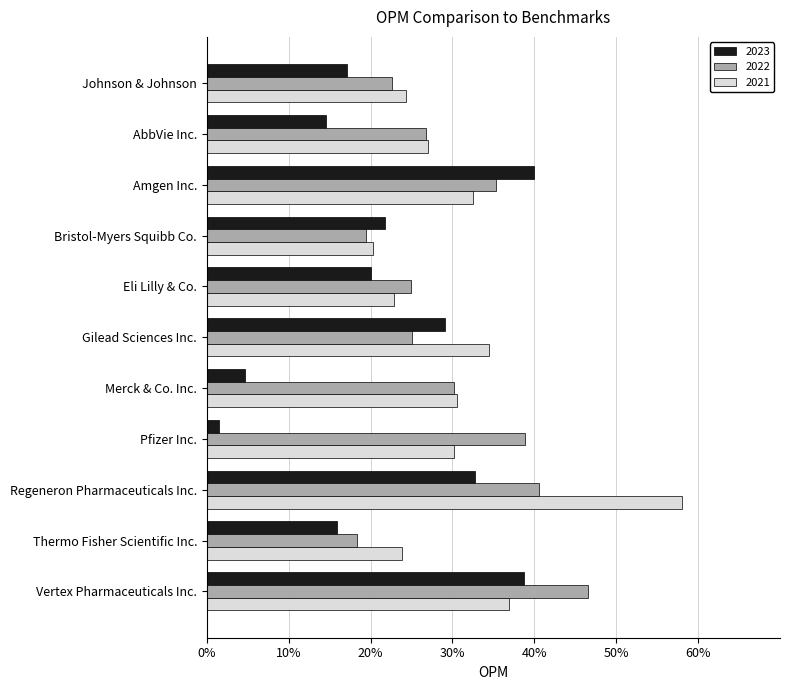

Is the value of 2023 at Regeneron Pharmaceuticals Inc. greater than the value of 2021 at AbbVie Inc.?

Yes